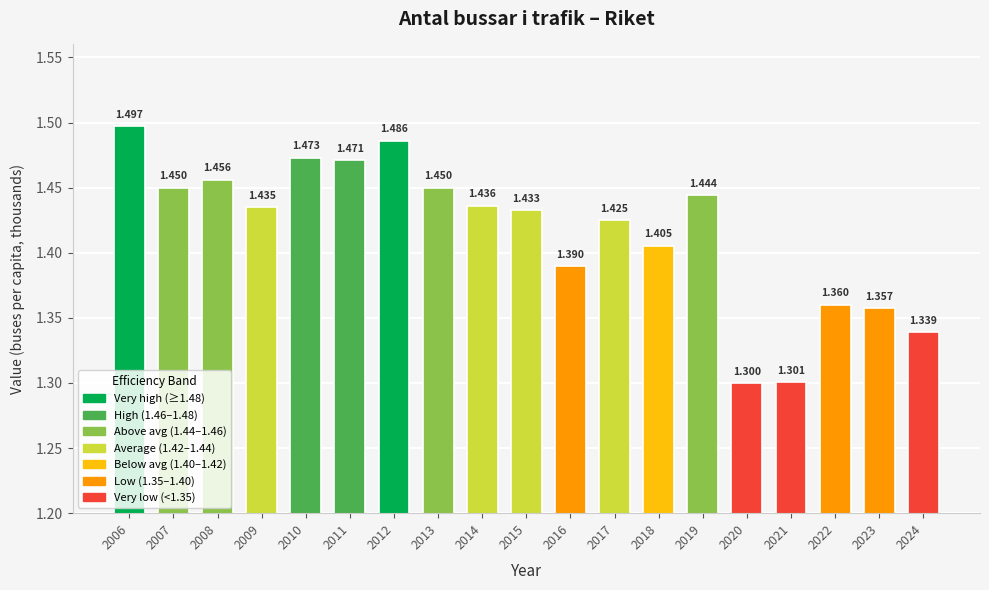

How many bars are there in total?

19